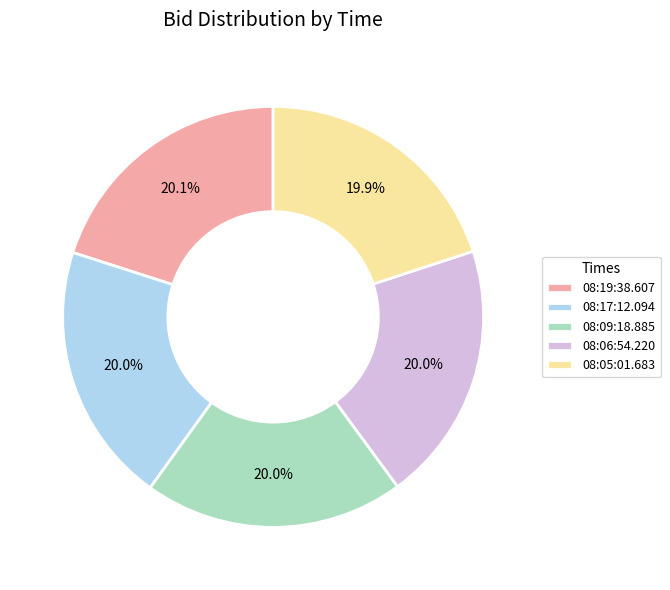

True or false: 08:09:18.885 accounts for 20% of the total.

True